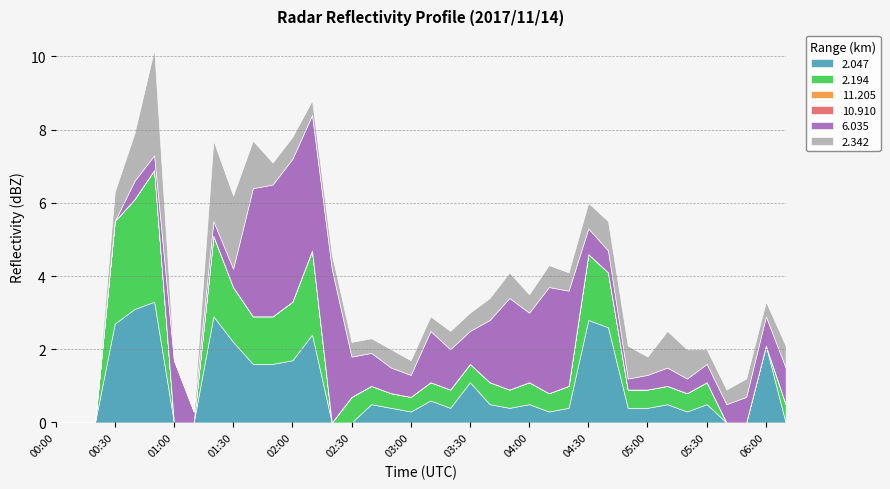

Reading left to right, what are all the values shown in this chart?

2.047: 999.0	999.0	999.0	2.7	3.1	3.3	999.0	999.0	2.9	2.2	1.6	1.6	1.7	2.4	999.0	999.0	0.5	0.4	0.3	0.6	0.4	1.1	0.5	0.4	0.5	0.3	0.4	2.8	2.6	0.4	0.4	0.5	0.3	0.5	999.0	999.0	2.1	999.0
2.194: 999.0	999.0	999.0	2.8	3.0	3.6	999.0	999.0	2.2	1.5	1.3	1.3	1.6	2.3	999.0	0.7	0.5	0.4	0.4	0.5	0.5	0.5	0.6	0.5	0.6	0.5	0.6	1.8	1.5	0.5	0.5	0.5	0.5	0.6	999.0	999.0	999.0	0.5
11.205: 999.0	999.0	999.0	999.0	999.0	999.0	999.0	999.0	999.0	999.0	999.0	999.0	999.0	999.0	999.0	999.0	999.0	999.0	999.0	999.0	999.0	999.0	999.0	999.0	999.0	999.0	999.0	999.0	999.0	999.0	999.0	999.0	999.0	999.0	999.0	999.0	999.0	999.0
10.910: 999.0	999.0	999.0	999.0	999.0	999.0	999.0	999.0	999.0	999.0	999.0	999.0	999.0	999.0	999.0	999.0	999.0	999.0	999.0	999.0	999.0	999.0	999.0	999.0	999.0	999.0	999.0	999.0	999.0	999.0	999.0	999.0	999.0	999.0	999.0	999.0	999.0	999.0
6.035: 999.0	999.0	999.0	999.0	0.5	0.4	1.7	0.3	0.4	0.5	3.5	3.6	3.9	3.7	4.2	1.1	0.9	0.7	0.6	1.4	1.1	0.9	1.7	2.5	1.9	2.9	2.6	0.7	0.6	0.3	0.4	0.5	0.4	0.5	0.5	0.7	0.8	1.0
2.342: 999.0	999.0	999.0	0.8	1.3	2.9	999.0	999.0	2.2	2.0	1.3	0.6	0.6	0.4	0.4	0.4	0.4	0.5	0.4	0.4	0.5	0.5	0.6	0.7	0.5	0.6	0.5	0.7	0.8	0.9	0.5	1.0	0.8	0.4	0.4	0.5	0.4	0.6